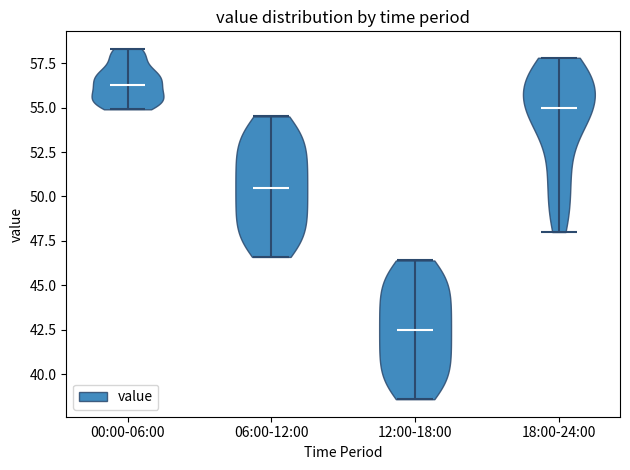

Reading left to right, read every violin against the y-axis: where its median line is, and the lowest and highest points it reaches. The values are not printed on the chart, so give them approximately, as read against the axis.

00:00-06:00: median line 56.5, lowest point 55.0, highest point 58.5
06:00-12:00: median line 50.5, lowest point 46.5, highest point 54.5
12:00-18:00: median line 42.5, lowest point 38.5, highest point 46.5
18:00-24:00: median line 55.0, lowest point 48.0, highest point 58.0